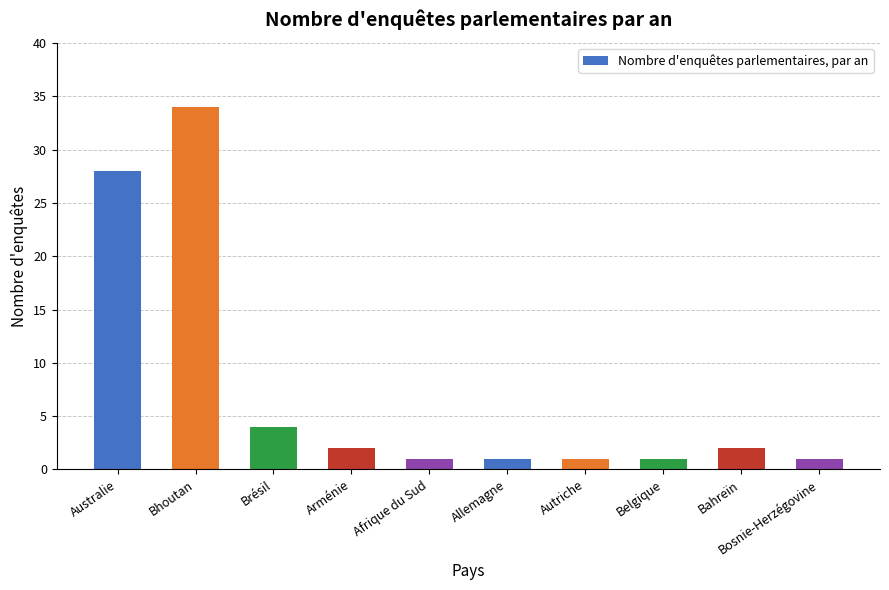

What is the smallest value displayed?

1